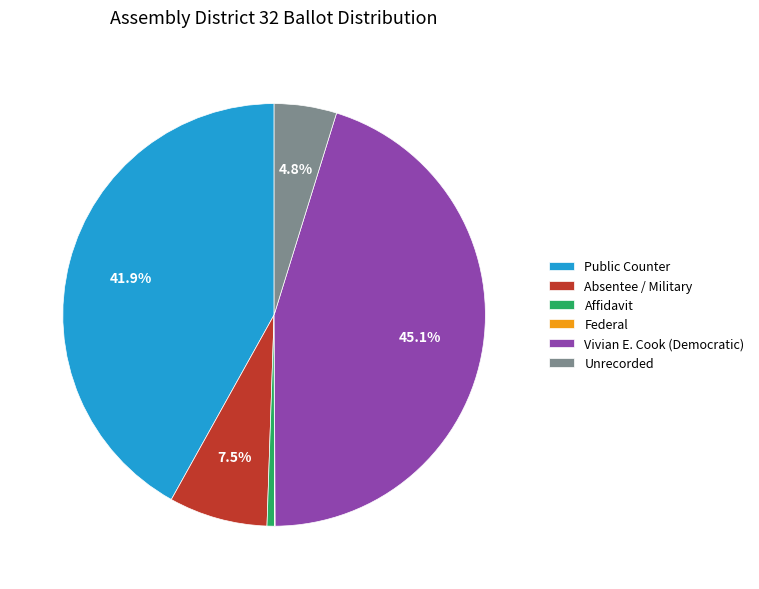

Between Public Counter and Unrecorded, which is larger?

Public Counter